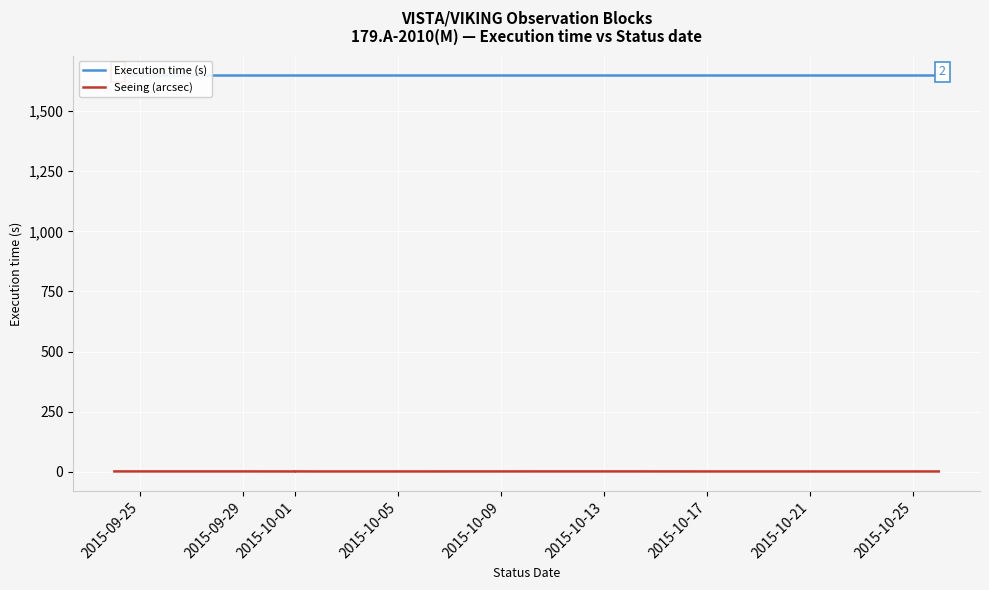

At which category is the sum across all series the highest?

2015-09-25